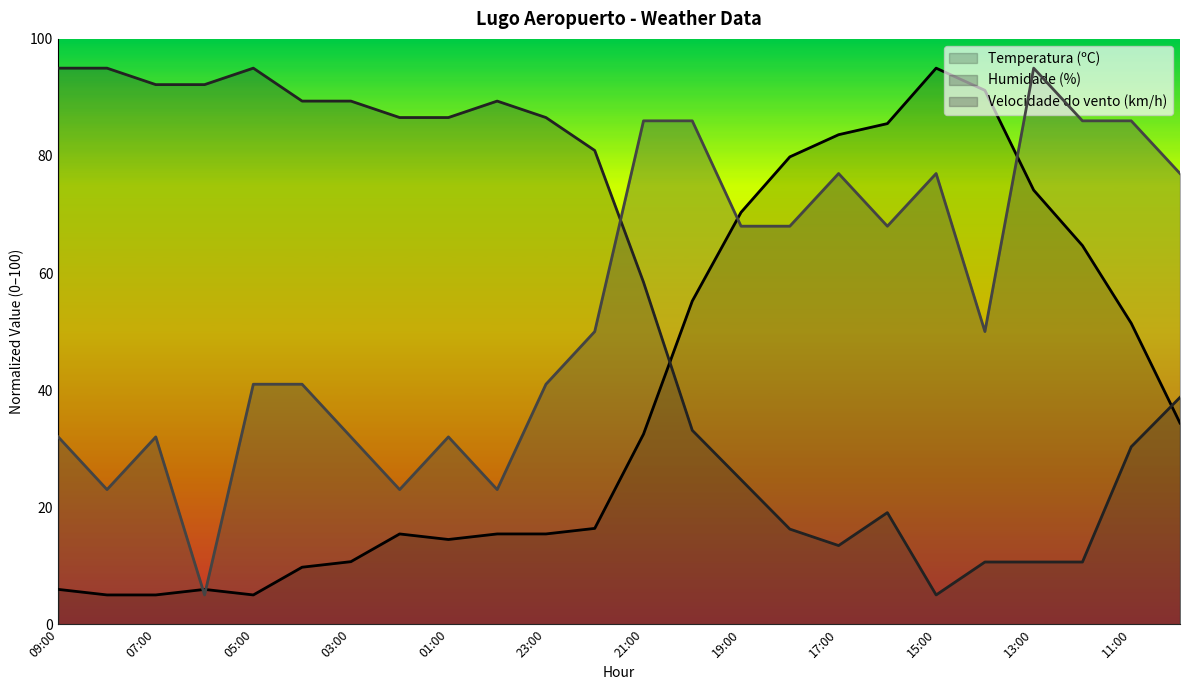

Which category has the lowest value in the Temperatura (ºC) series?

08:00